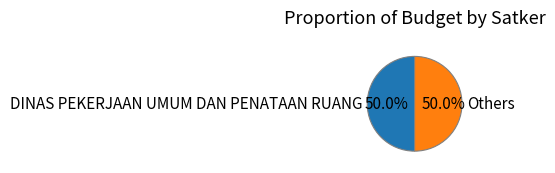

Approximately how many times larger is the value at Others compared to DINAS PEKERJAAN UMUM DAN PENATAAN RUANG?

1.0